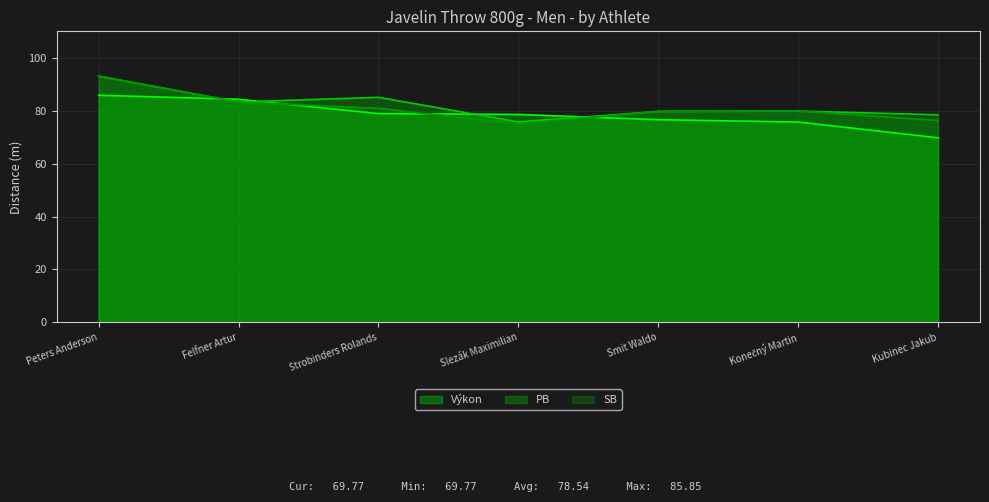

Reading right to left, extract all data points from this chart.

Výkon: 69.8	75.7	76.6	78.6	78.9	84.3	85.8
PB: 78.5	79.9	79.7	75.8	85.1	83.3	93.1
SB: 76.3	79.9	79.7	75.0	80.9	83.3	93.1